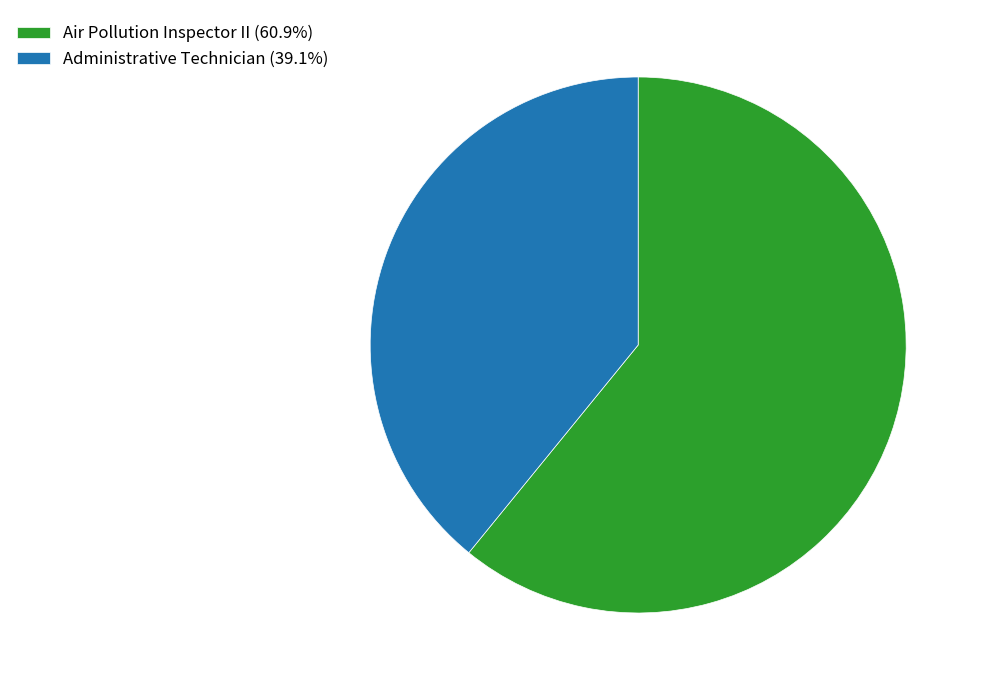

Which category has the biggest portion of the pie?

Air Pollution Inspector II